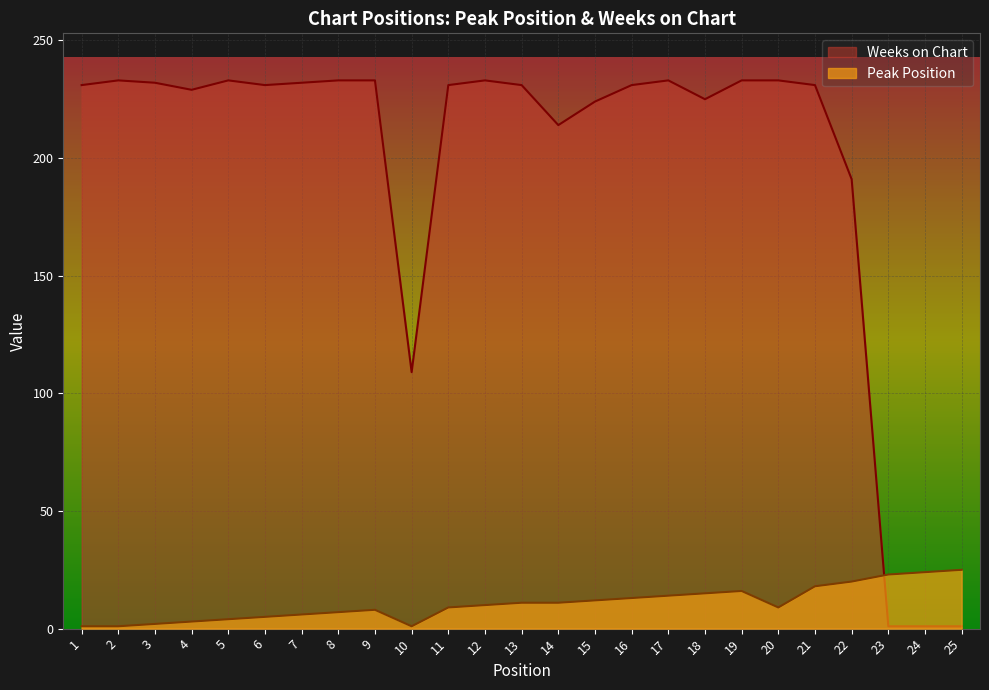

Which series has the largest total across all categories?

Weeks on Chart